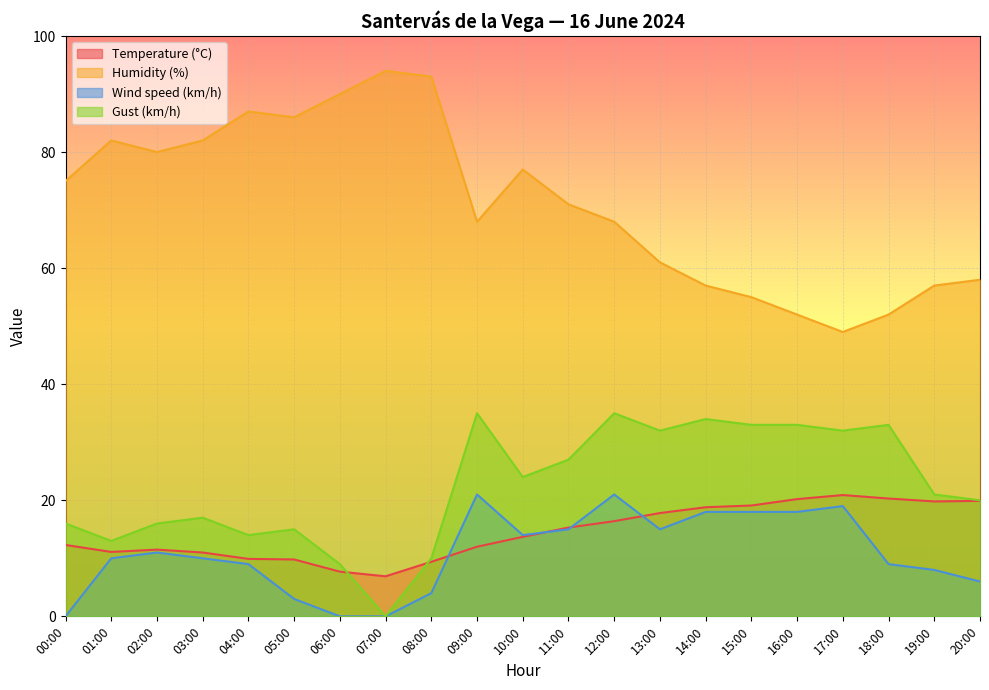

Which category has the highest value in the Humidity (%) series?

07:00